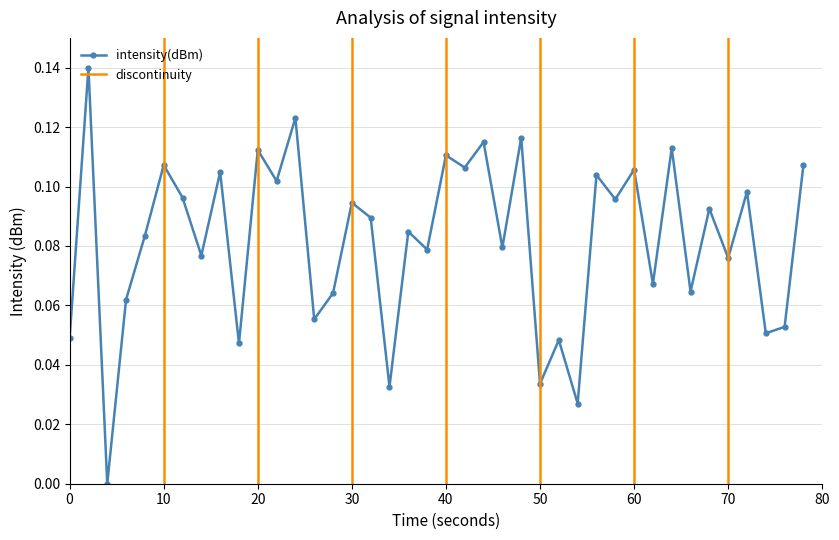

The value of intensity(dBm) at 30 is 0.0. True or false?

False